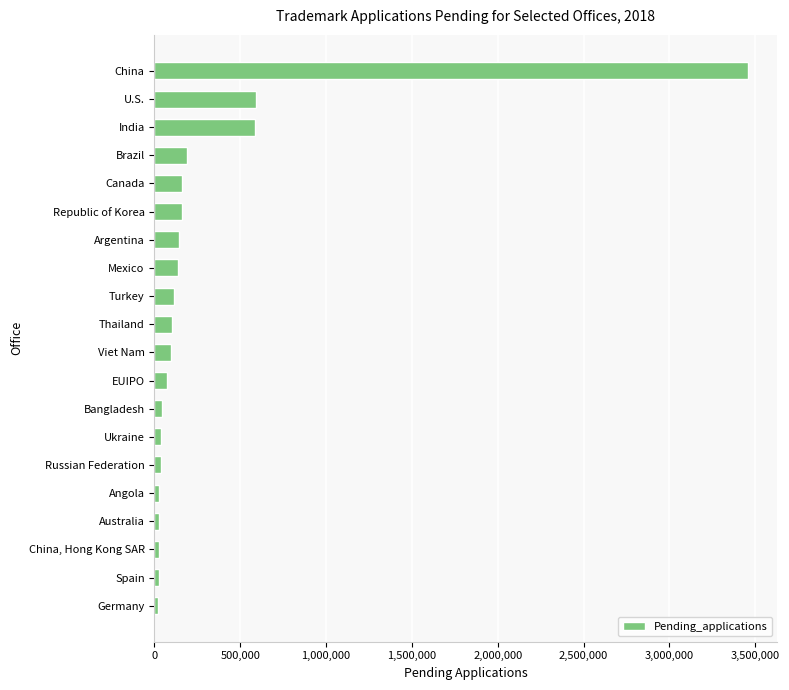

Rank the categories by value from highest to lowest.

China, U.S., India, Brazil, Canada, Republic of Korea, Argentina, Mexico, Turkey, Thailand, Viet Nam, EUIPO, Bangladesh, Ukraine, Russian Federation, Angola, Australia, China, Hong Kong SAR, Spain, Germany